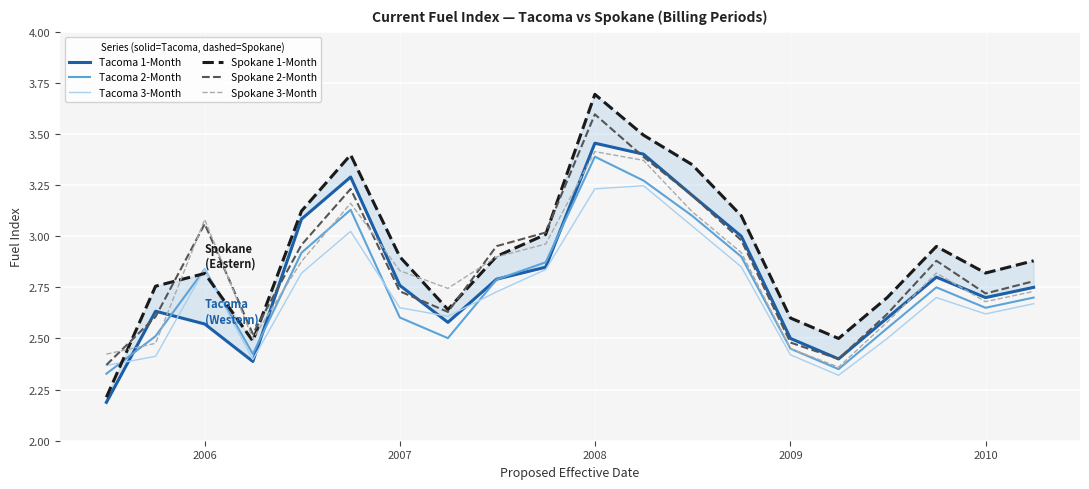

True or false: Spokane 3-Month and Spokane 1-Month cross at least once.

True